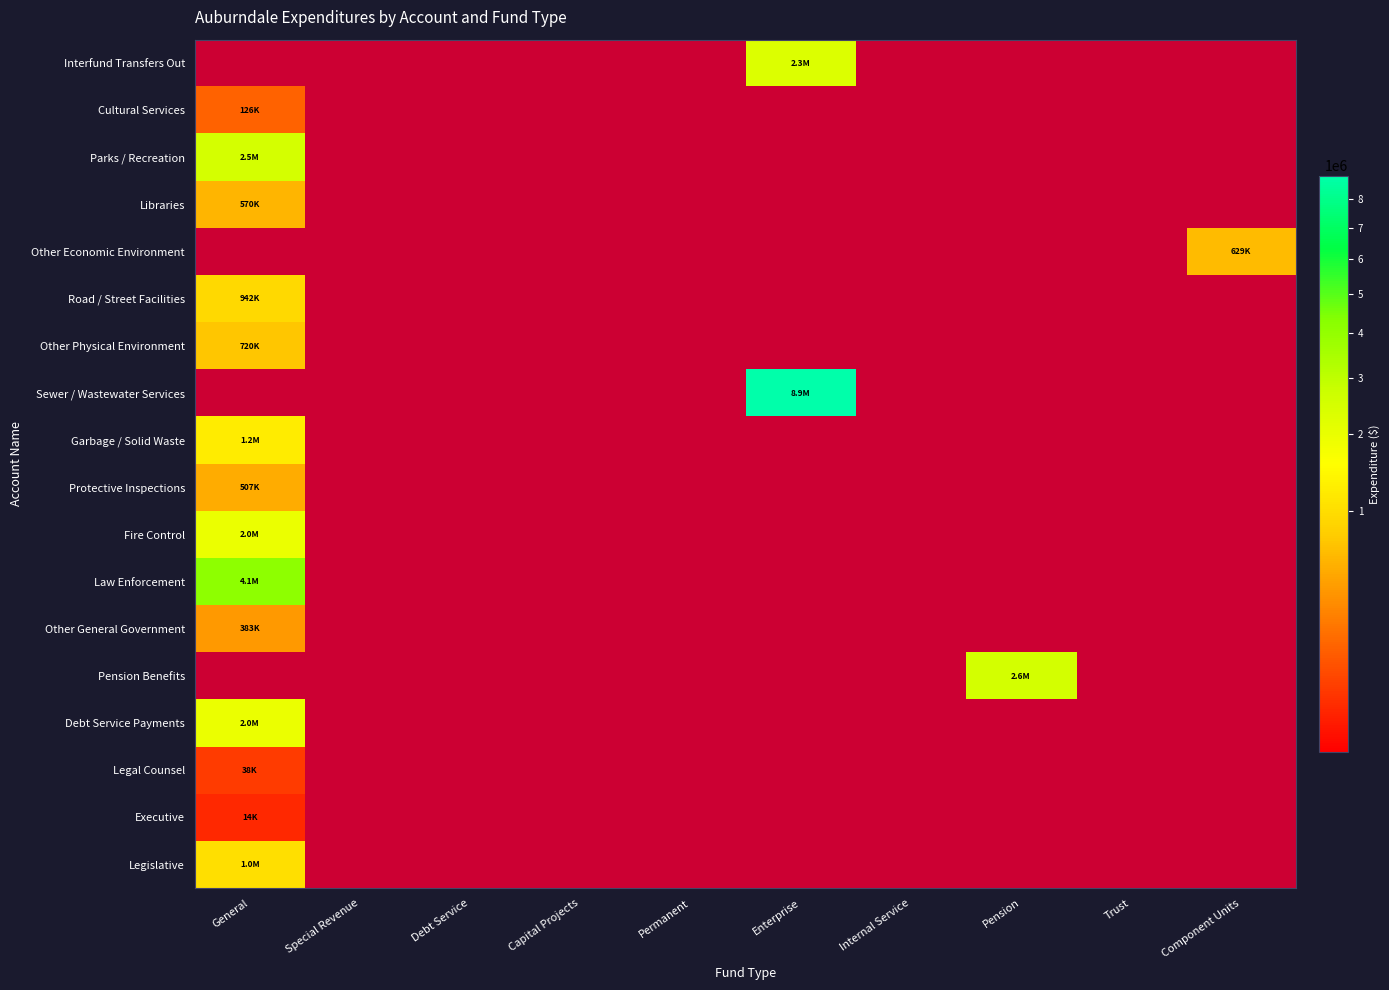

Between Enterprise and Component Units, which is larger?

Enterprise